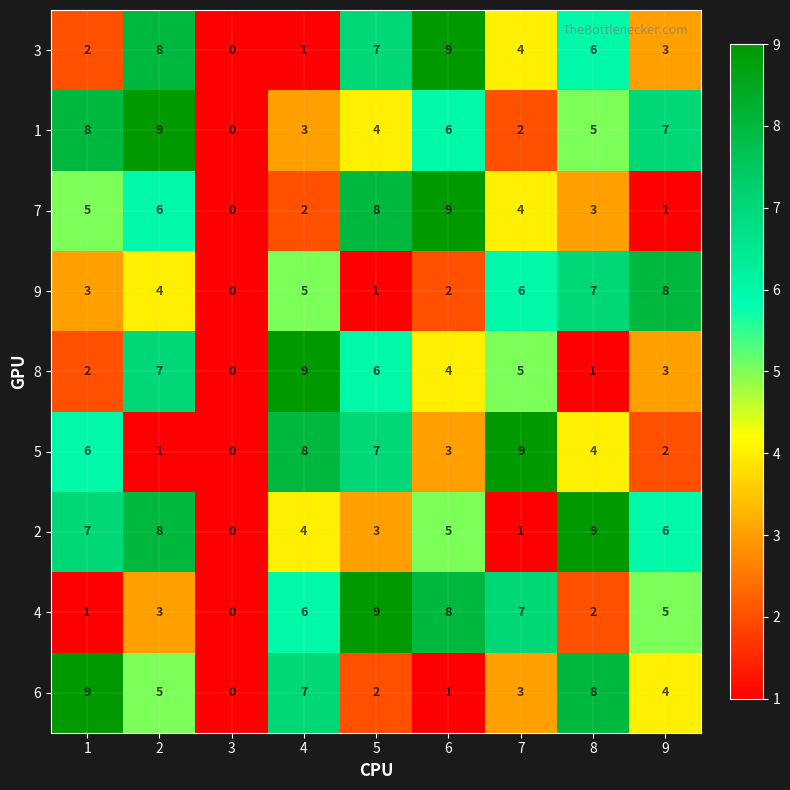

What is the difference between the highest and lowest values at 2?

8